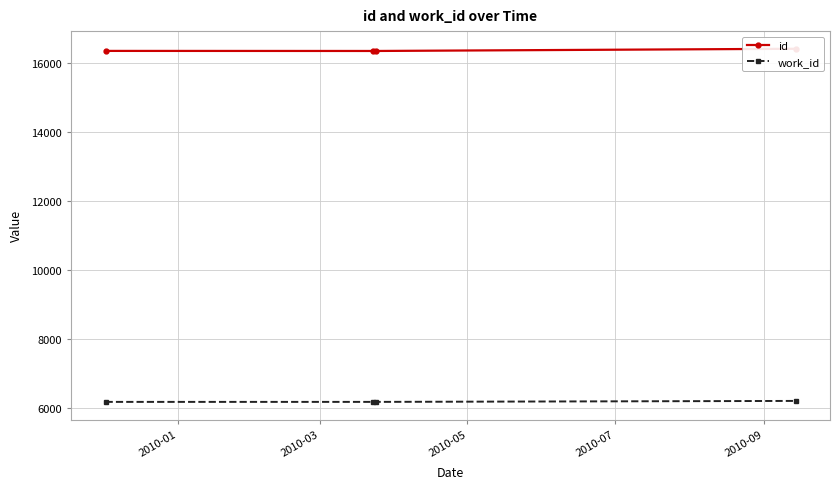

What is the maximum value for work_id?

6196